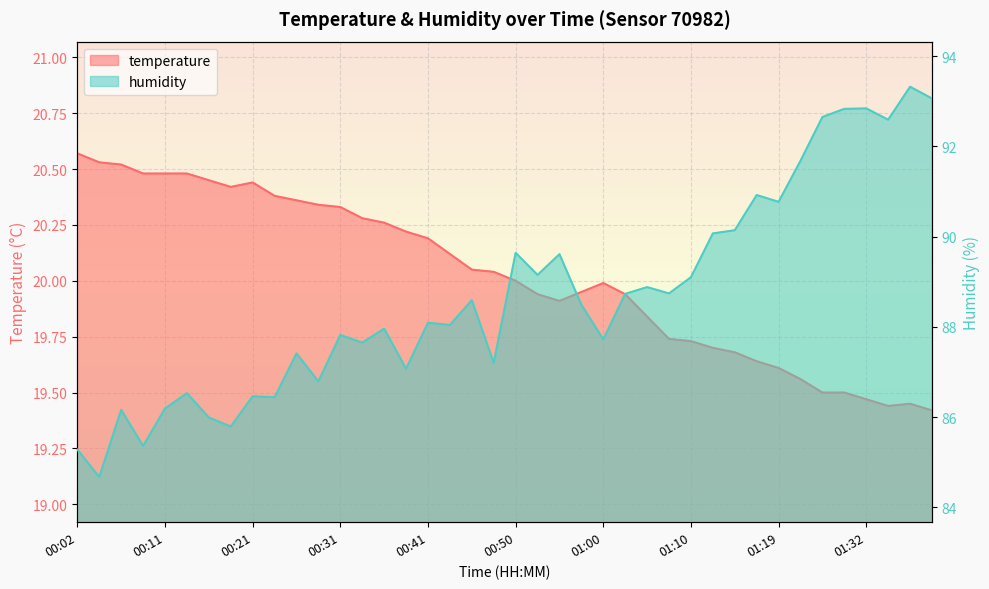

Reading right to left, list all the values displayed in this chart.

temperature: 01:40=19.4	01:37=19.4	01:35=19.4	01:32=19.5	01:30=19.5	01:27=19.5	01:25=19.6	01:19=19.6	01:17=19.6	01:15=19.7	01:12=19.7	01:10=19.7	01:07=19.7	01:05=19.8	01:02=19.9	01:00=20.0	00:58=19.9	00:55=19.9	00:53=19.9	00:50=20.0	00:48=20.0	00:45=20.1	00:43=20.1	00:41=20.2	00:38=20.2	00:36=20.3	00:33=20.3	00:31=20.3	00:28=20.3	00:26=20.4	00:24=20.4	00:21=20.4	00:19=20.4	00:16=20.4	00:14=20.5	00:11=20.5	00:09=20.5	00:07=20.5	00:04=20.5	00:02=20.6
humidity: 01:40=93.1	01:37=93.3	01:35=92.6	01:32=92.8	01:30=92.8	01:27=92.7	01:25=91.7	01:19=90.8	01:17=90.9	01:15=90.1	01:12=90.1	01:10=89.1	01:07=88.7	01:05=88.9	01:02=88.7	01:00=87.7	00:58=88.5	00:55=89.6	00:53=89.2	00:50=89.6	00:48=87.2	00:45=88.6	00:43=88.0	00:41=88.1	00:38=87.1	00:36=88.0	00:33=87.7	00:31=87.8	00:28=86.8	00:26=87.4	00:24=86.4	00:21=86.5	00:19=85.8	00:16=86.0	00:14=86.5	00:11=86.2	00:09=85.4	00:07=86.2	00:04=84.7	00:02=85.3